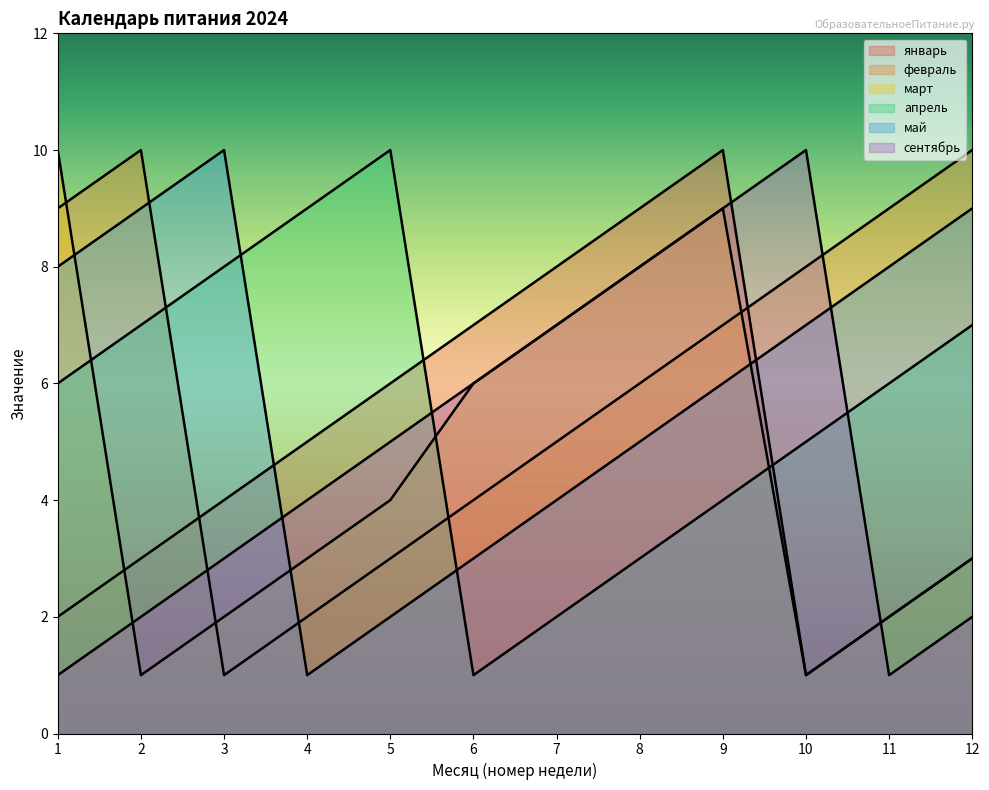

Count the март values in the range 2 to 8.

8